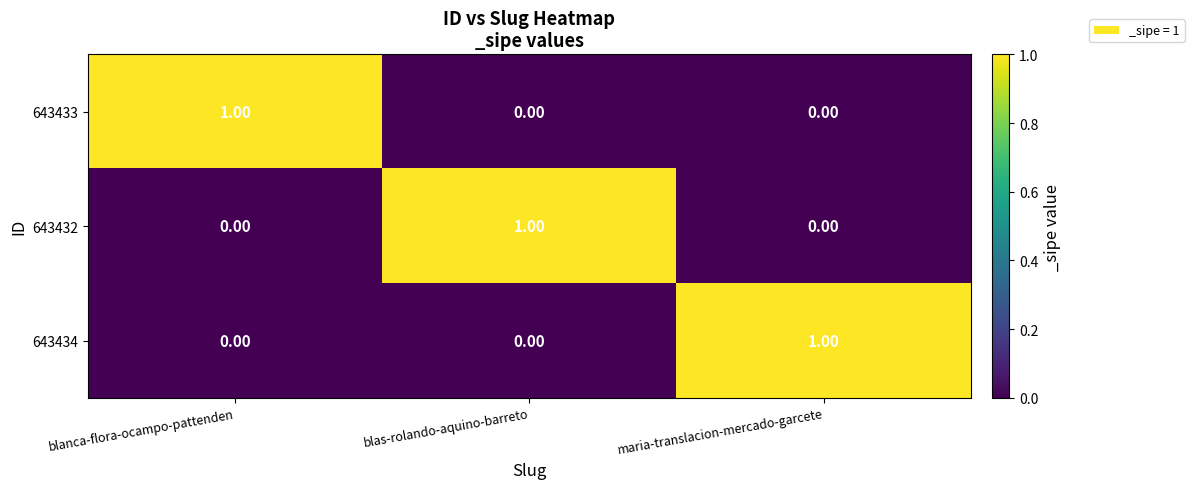

At how many categories does at least one series exceed 0?

3